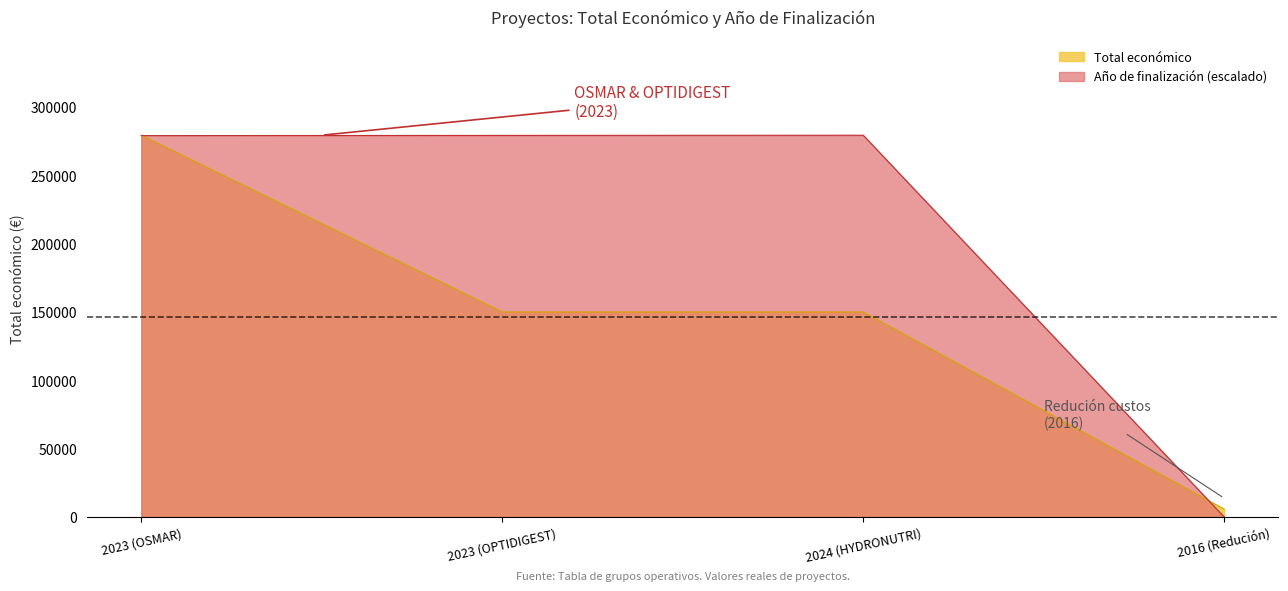

At 2024 (HYDRONUTRI), list the series in order from smallest to largest.

Total económico, Año de finalización (escalado)